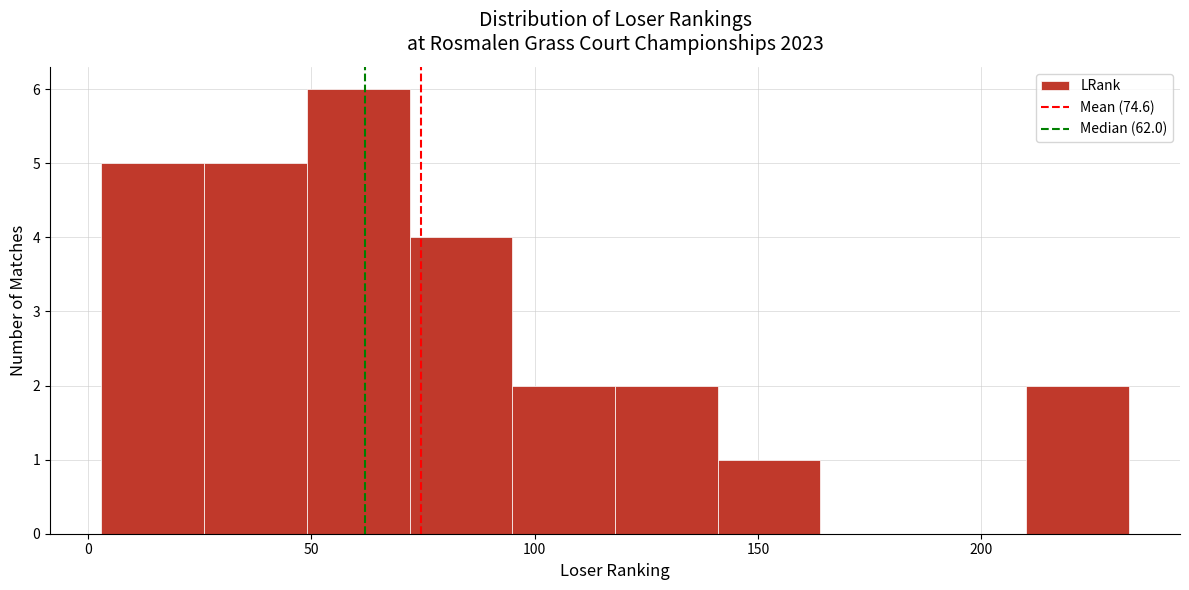

How tall is the bar that spans 49 to 72 on the x-axis? Neither the bar edges nor the heights are printed on the chart, so give them approximately, as read against the axes.

6